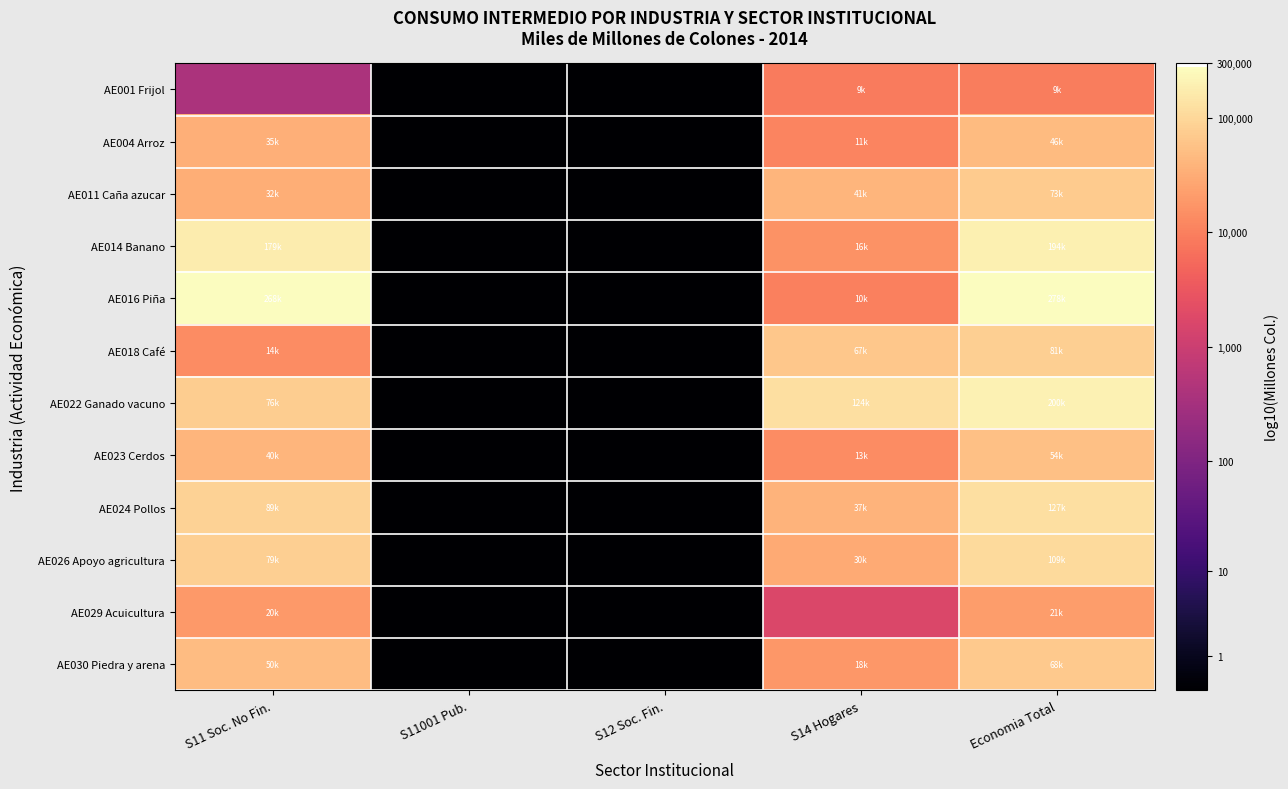

Which series has the largest range (max minus min)?

AE016 Piña